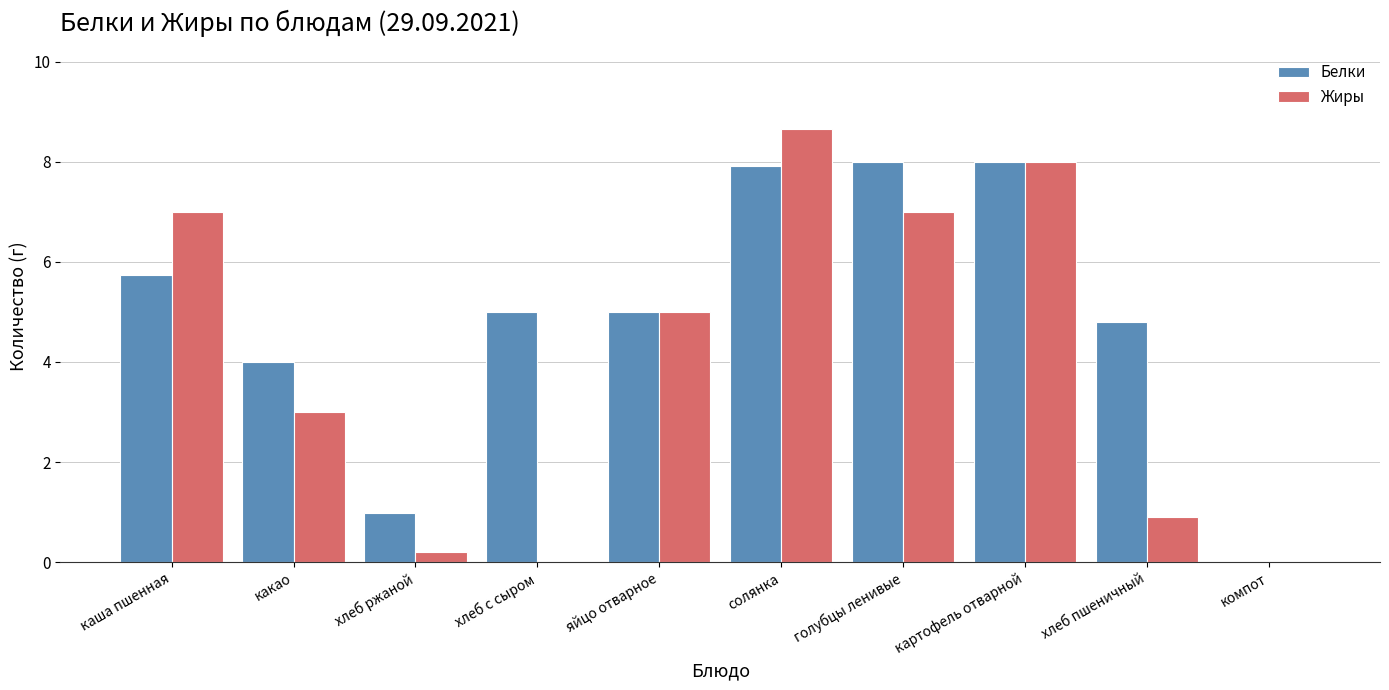

How many distinct data groups are displayed?

2